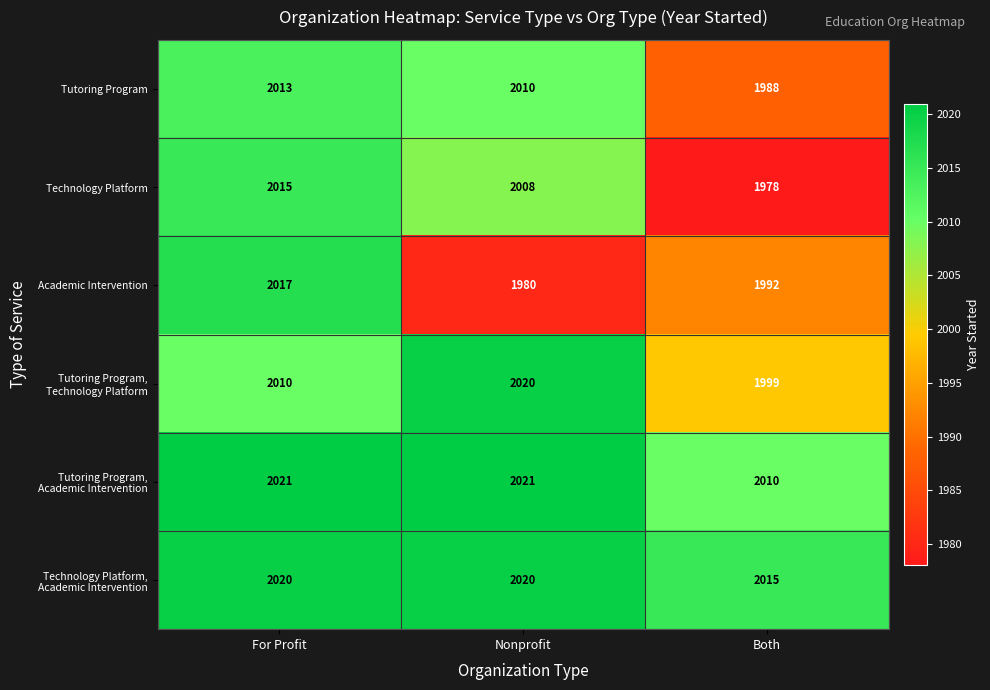

The value of Tutoring Program at For Profit is 607. True or false?

False